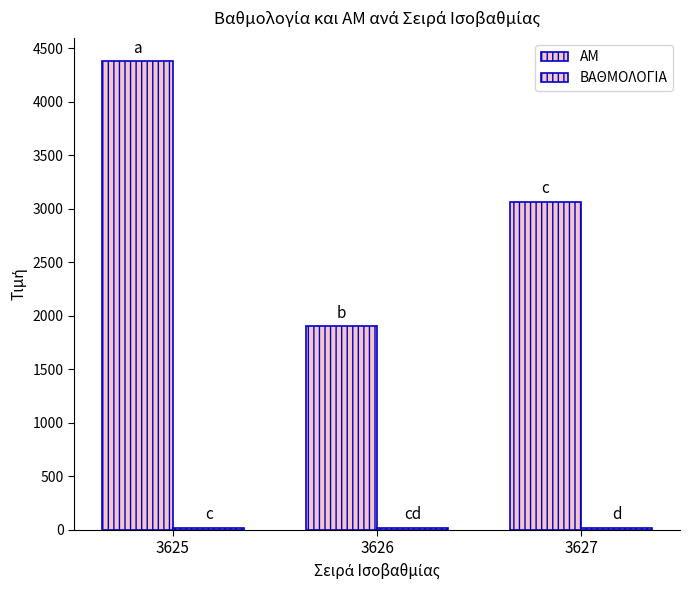

The ΑΜ series shows 3066.0 at 3627. True or false?

True